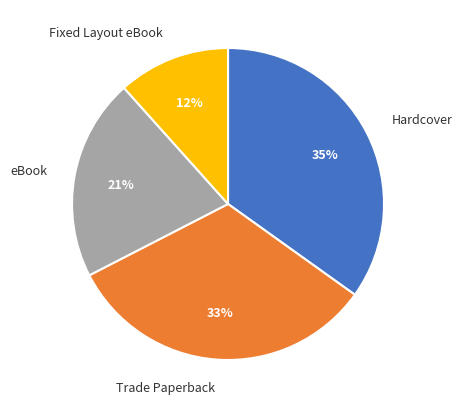

To the nearest percent, what portion does eBook represent?

21%